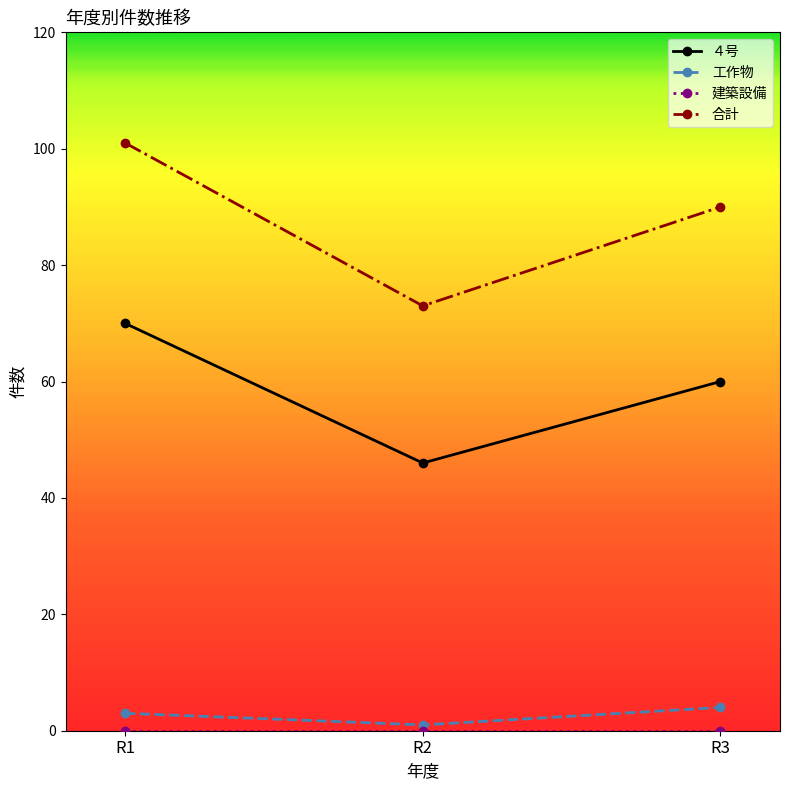

List the labels in order of ４号 value, largest first.

R1, R3, R2